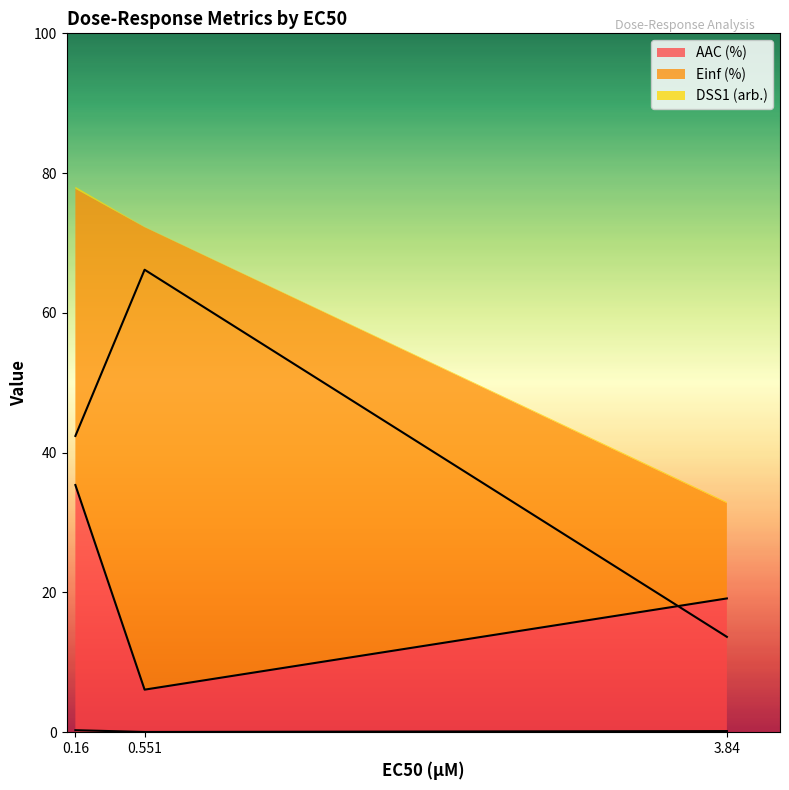

At which category does the chart reach its minimum across all series?

0.551